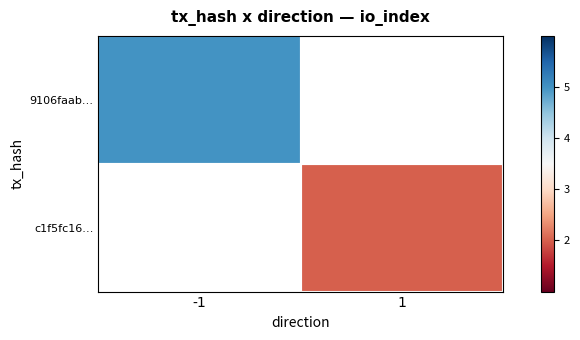

What is the minimum value for 9106faab…?

5.0